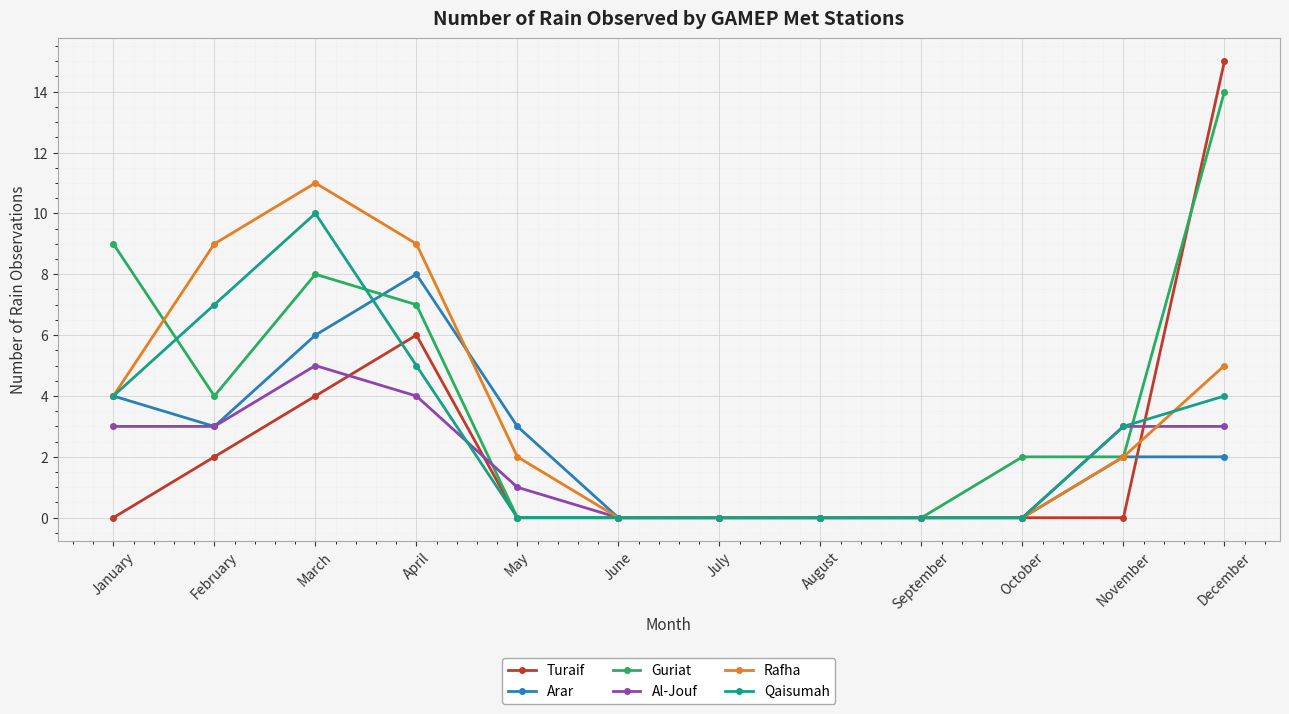

Is the value of Turaif at July greater than the value of Qaisumah at February?

No